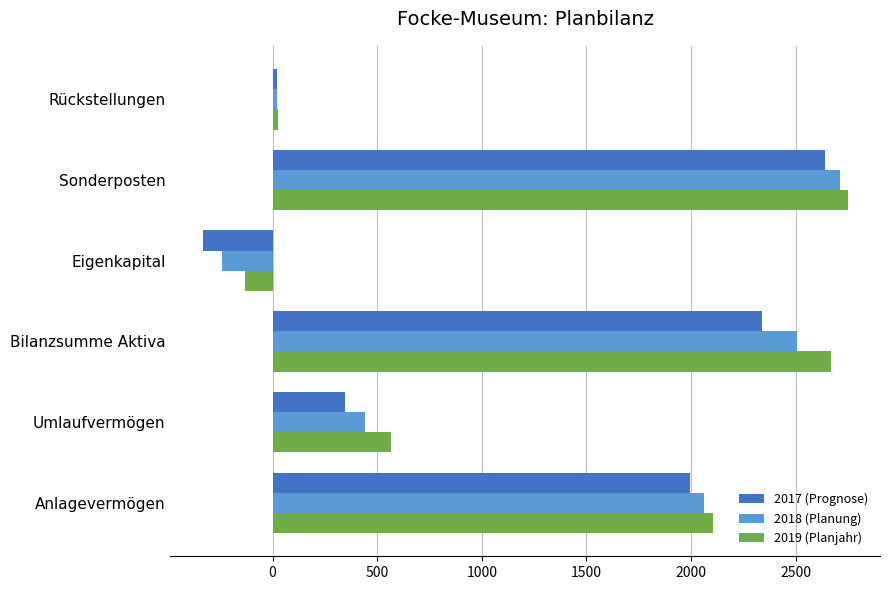

Between Anlagevermögen and Umlaufvermögen, which series saw the biggest shift?

2017 (Prognose)